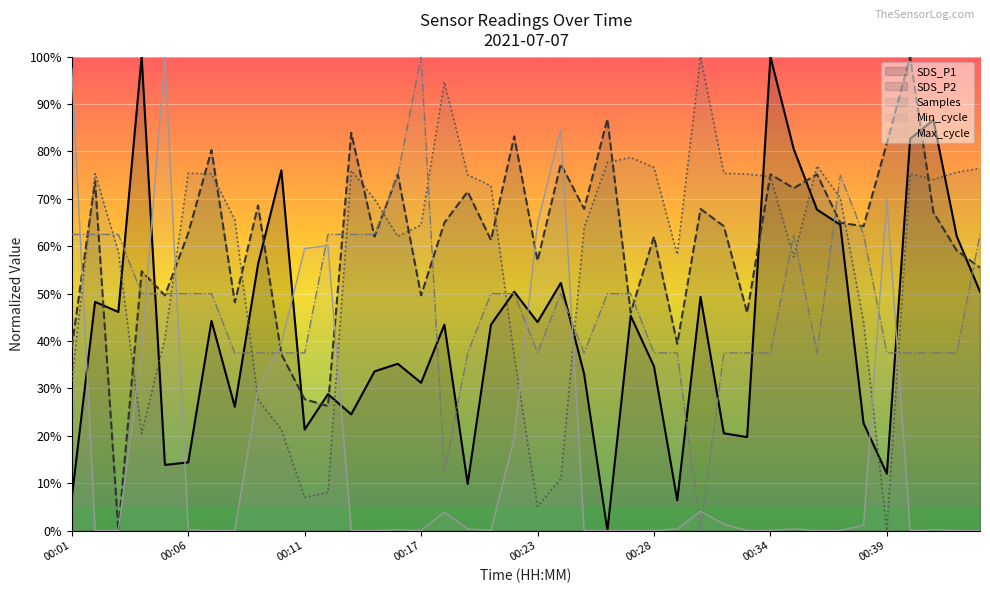

What is the maximum value shown in the chart?

100.0